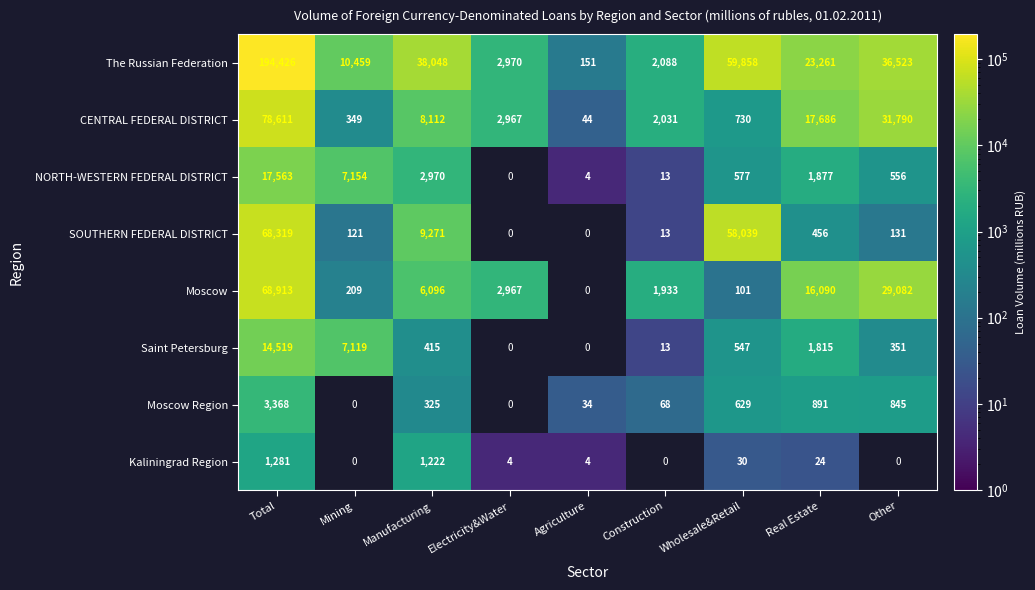

What is the spread (max minus min) of values at Total?

193145